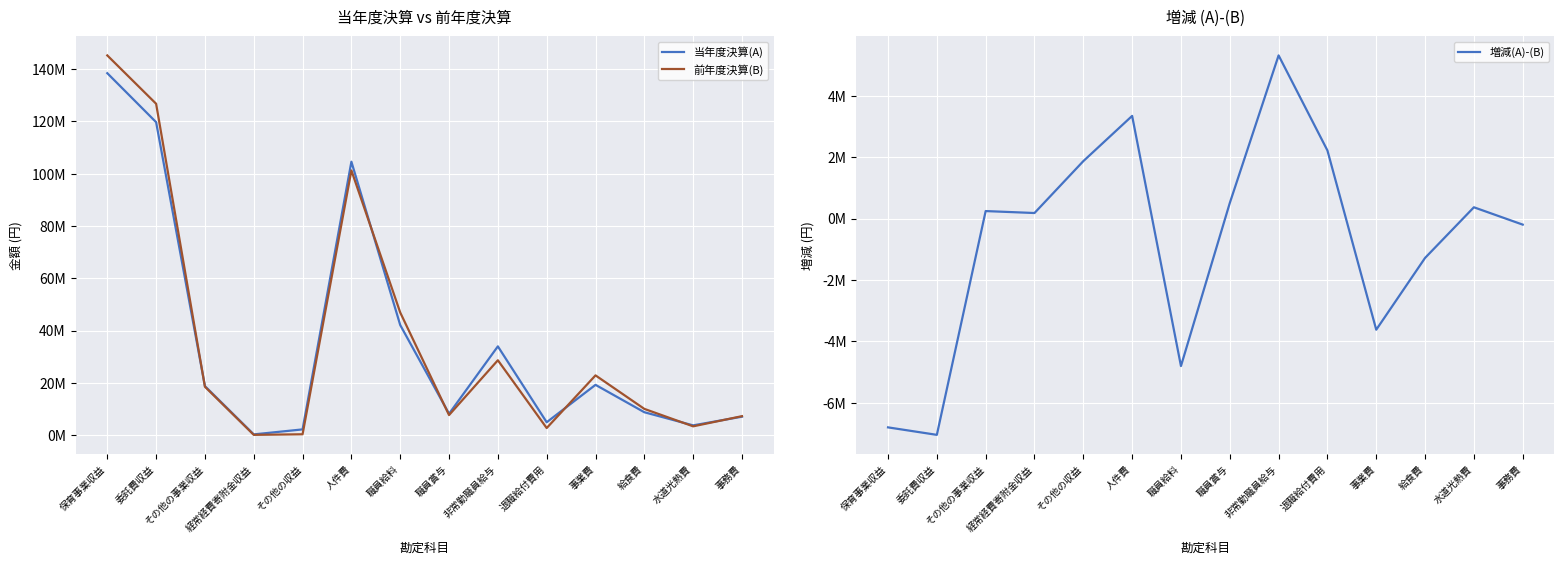

What are all the series names shown in the legend?

当年度決算(A), 前年度決算(B), 増減(A)-(B)